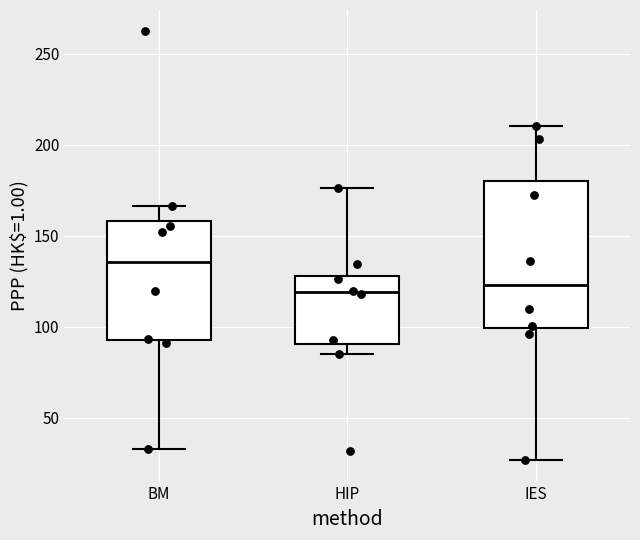

Reading left to right, read every box against the y-axis: the position of its median line, the range the box covers, and the ends of its whiskers. The values are not printed on the chart, so give them approximately, as read against the axis.

BM: median 135, box 95 to 160, whiskers 35 to 165
HIP: median 120, box 90 to 130, whiskers 85 to 175
IES: median 125, box 100 to 180, whiskers 25 to 210